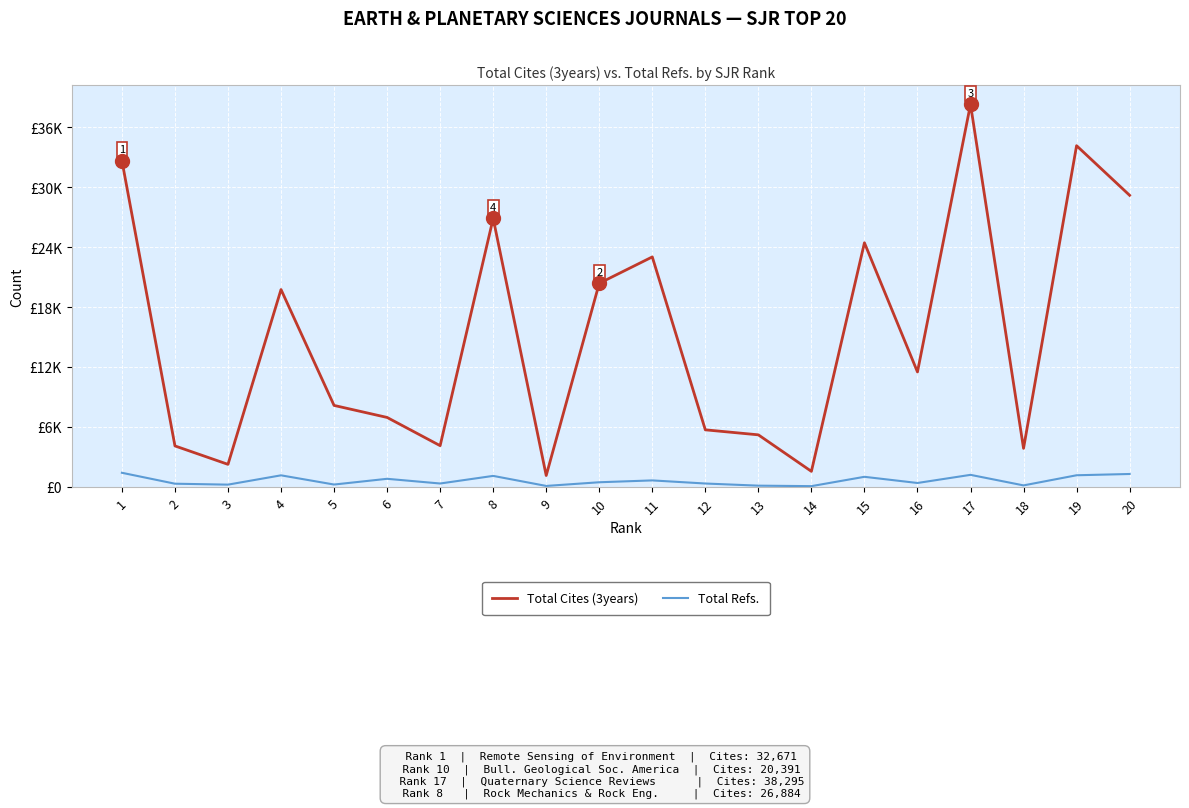

What is the total value across all series at 17?

39521